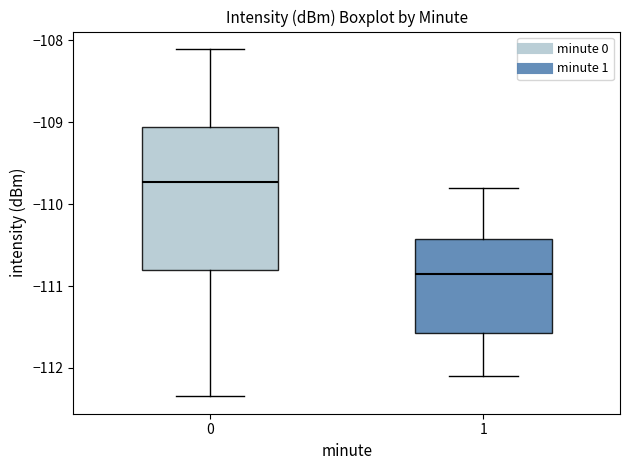

Where does the upper whisker of the box at x = 1 end on the y-axis? The values are not printed on the chart, so give them approximately, as read against the axis.

-109.8